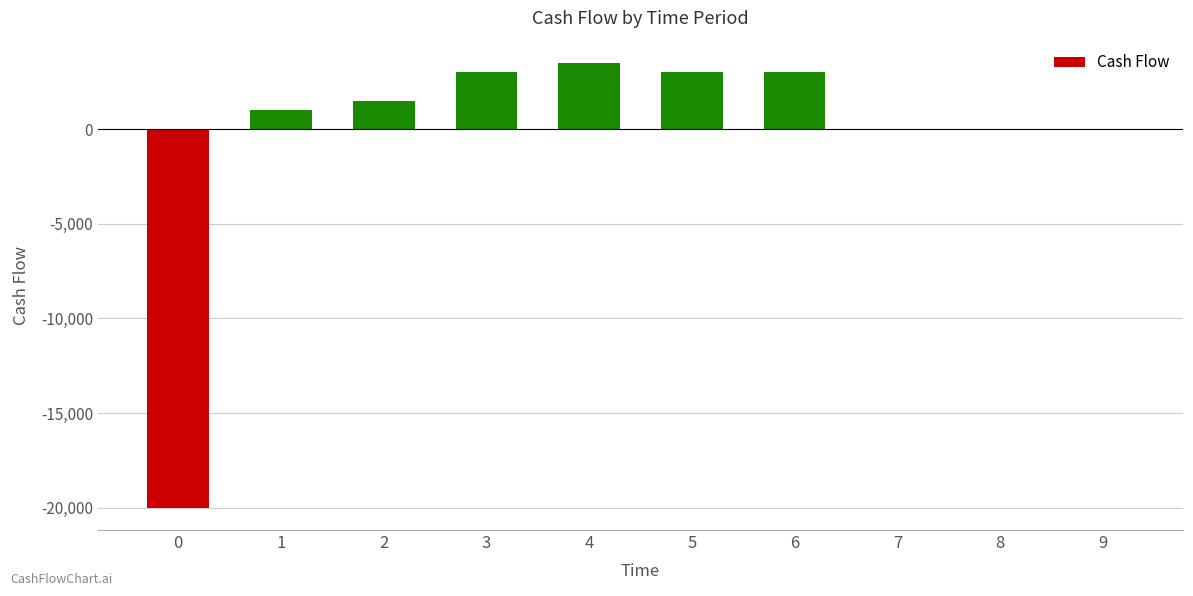

Which category has the highest value across all series?

4